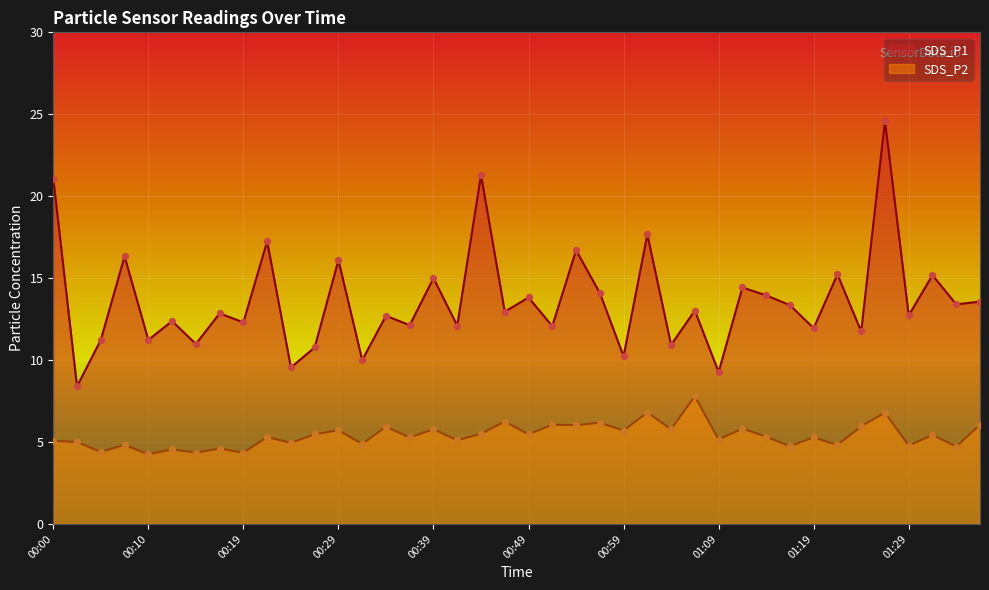

At which category is the sum across all series the highest?

01:26